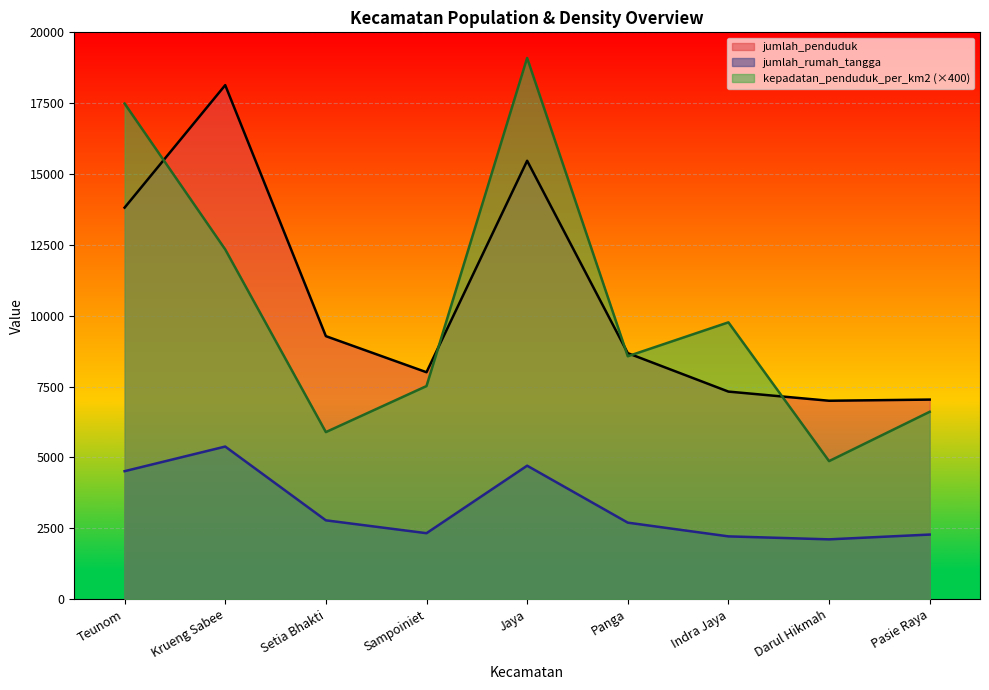

Which category has the highest value across all series?

Jaya